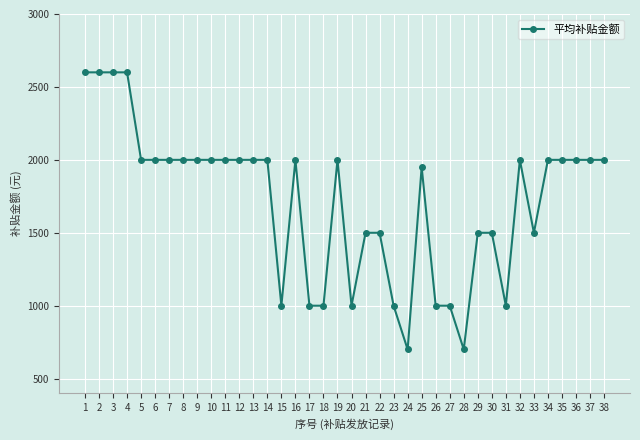

Between 32 and 27, which is larger?

32